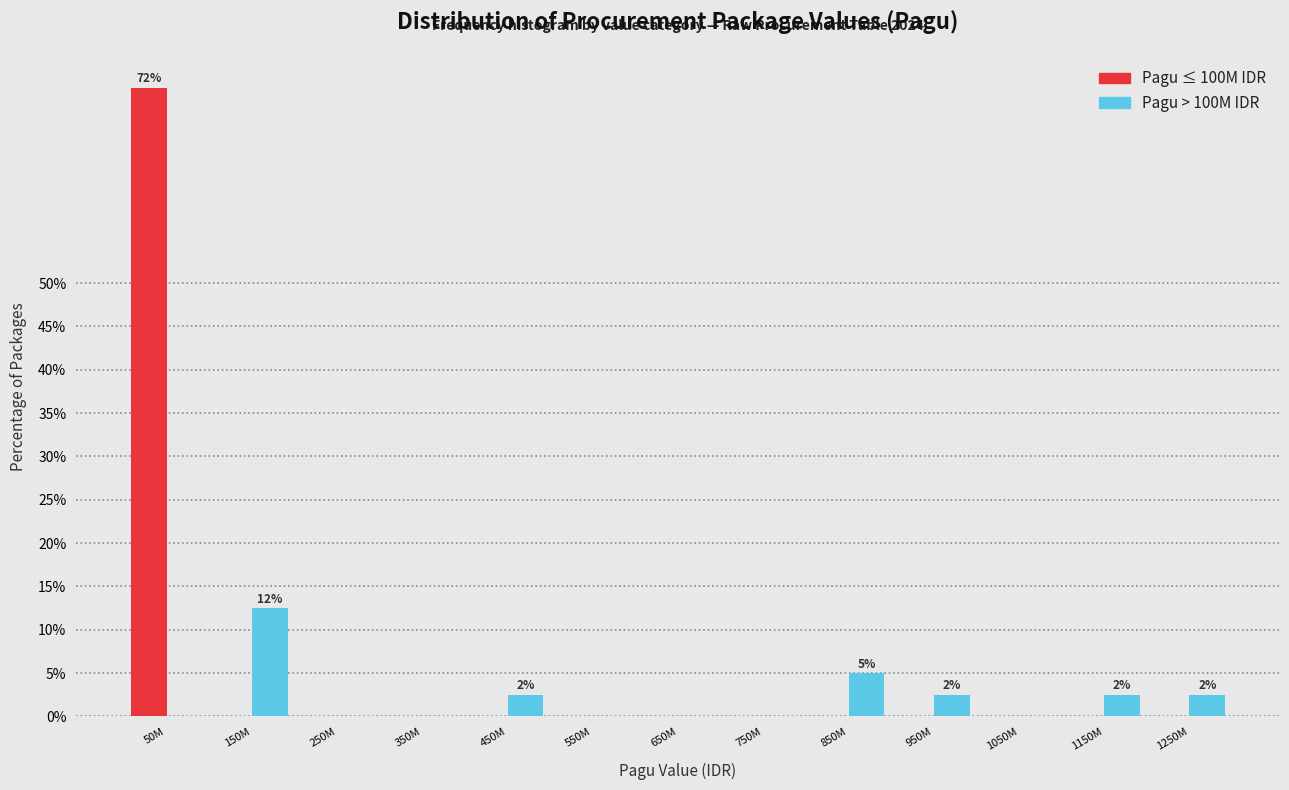

Reading right to left, what are all the values shown in this chart?

Pagu ≤ 100M IDR: 1250M=0.0	1150M=0.0	1050M=0.0	950M=0.0	850M=0.0	750M=0.0	650M=0.0	550M=0.0	450M=0.0	350M=0.0	250M=0.0	150M=0.0	50M=72.5
Pagu > 100M IDR: 1250M=2.5	1150M=2.5	1050M=0.0	950M=2.5	850M=5.0	750M=0.0	650M=0.0	550M=0.0	450M=2.5	350M=0.0	250M=0.0	150M=12.5	50M=0.0